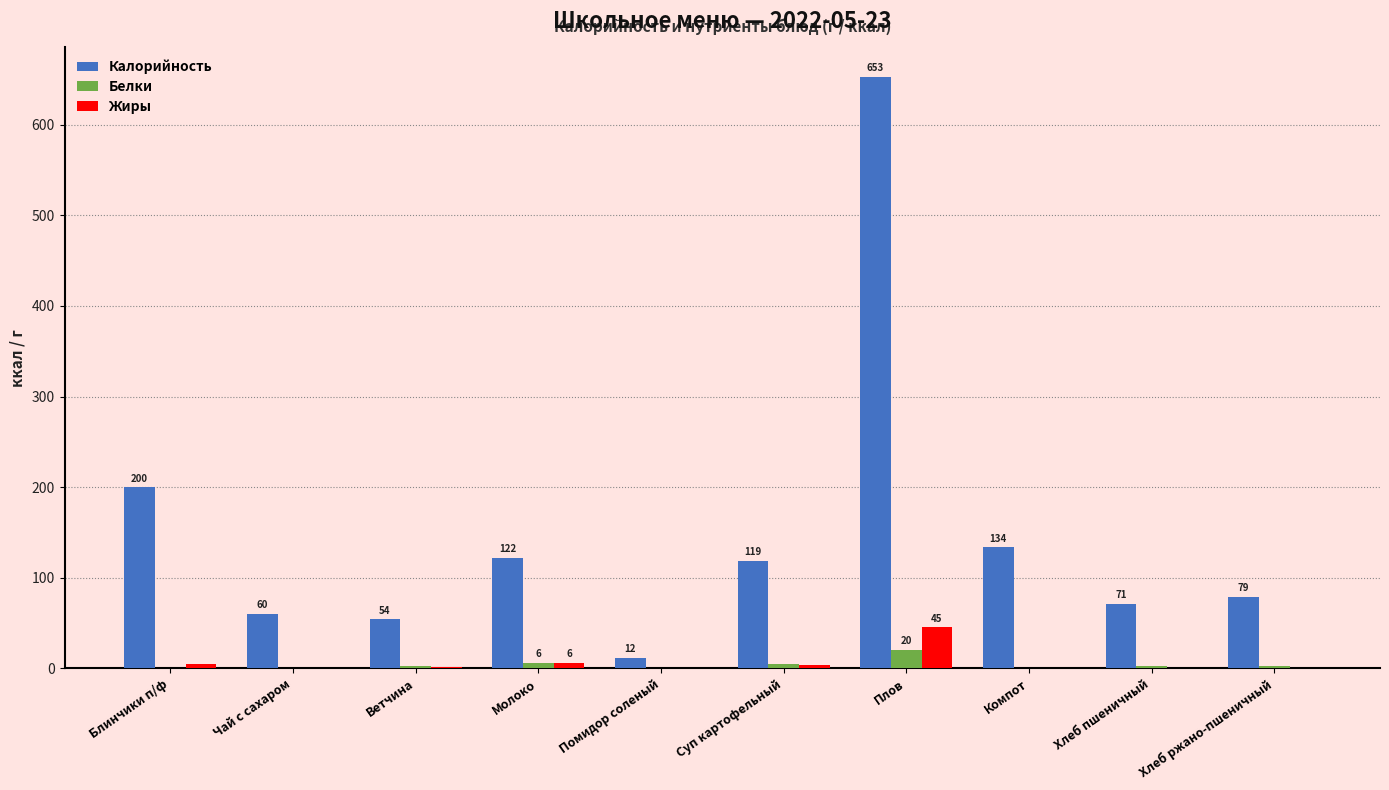

How many categories are shown in the chart?

10